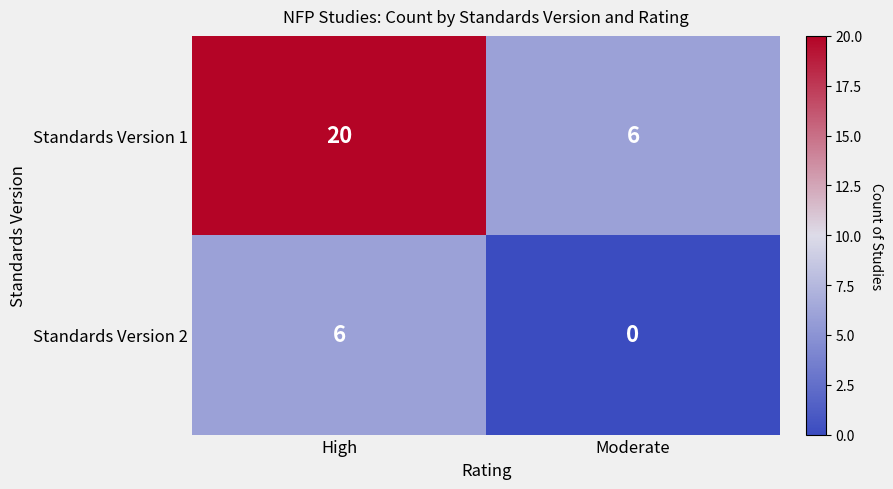

Reading right to left, what are all the values shown in this chart?

Standards Version 1: 6	20
Standards Version 2: 0	6